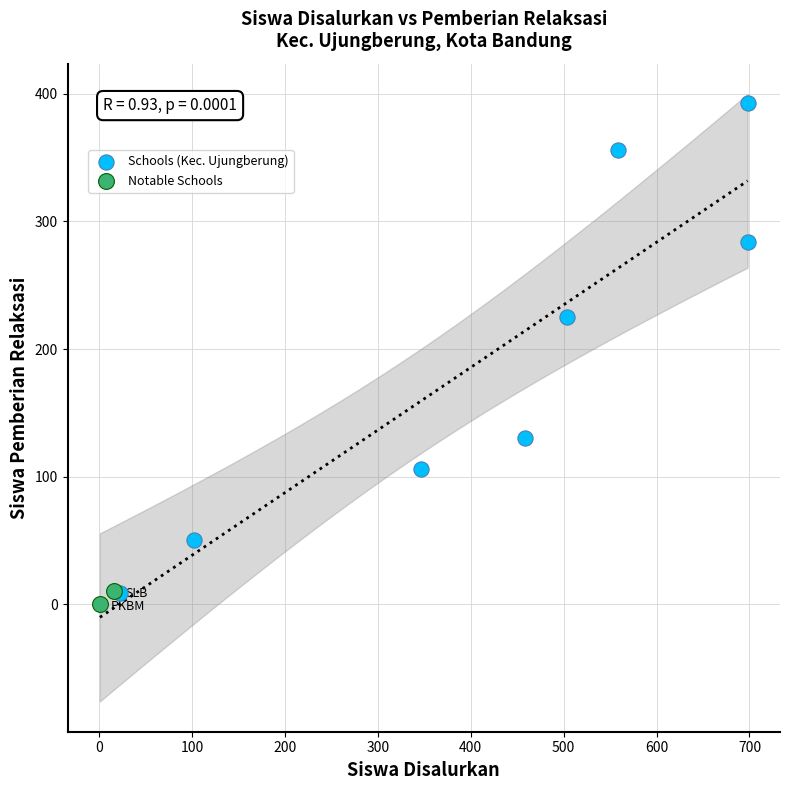

What are all the series names shown in the legend?

Schools (Kec. Ujungberung), Notable Schools